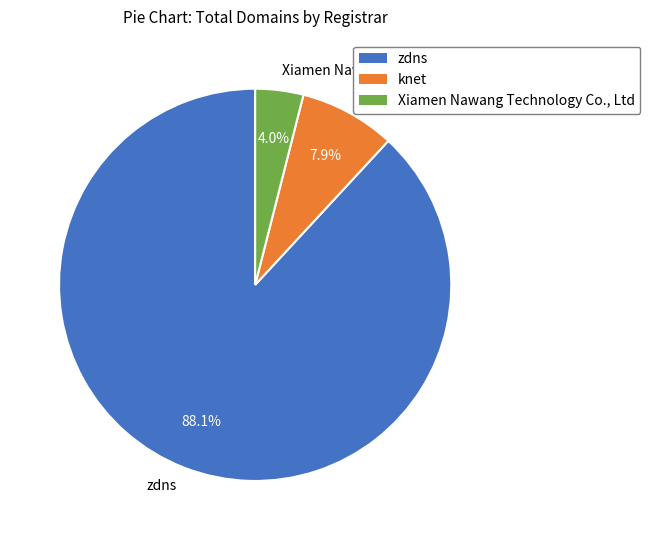

What percentage is the Xiamen Nawang Technology Co., Ltd slice, to the nearest percent?

4%